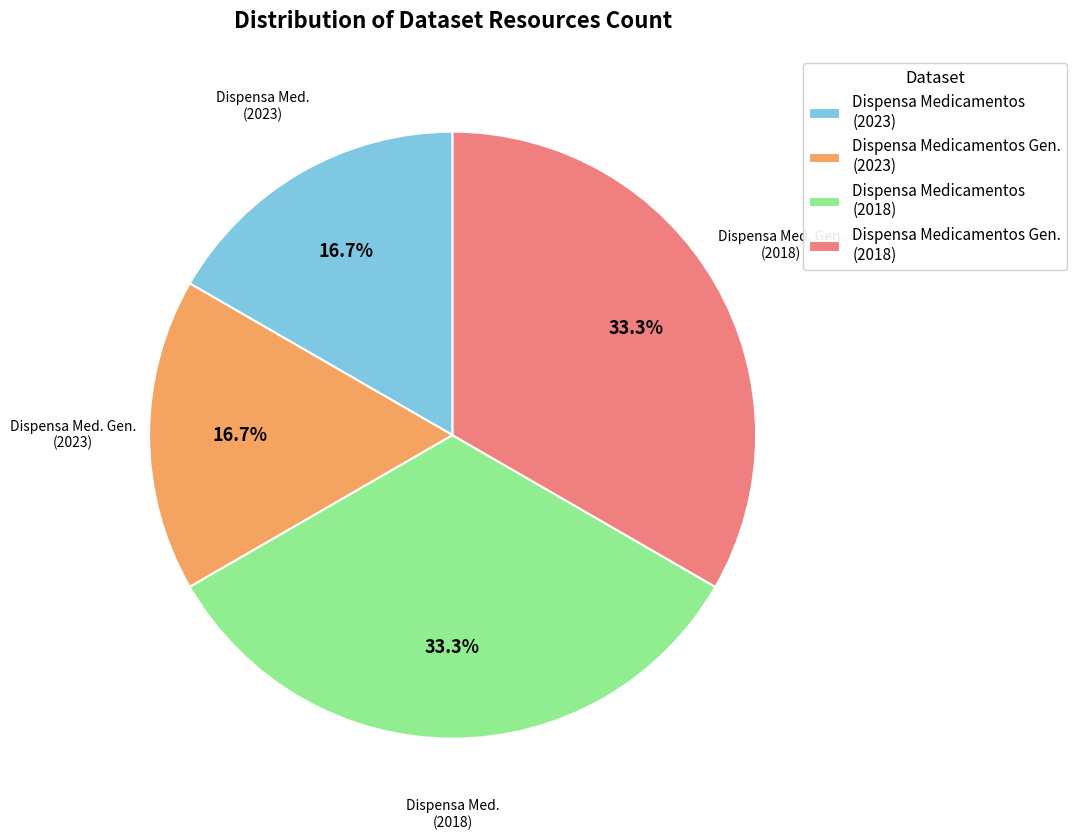

How many segments does this pie chart have?

4